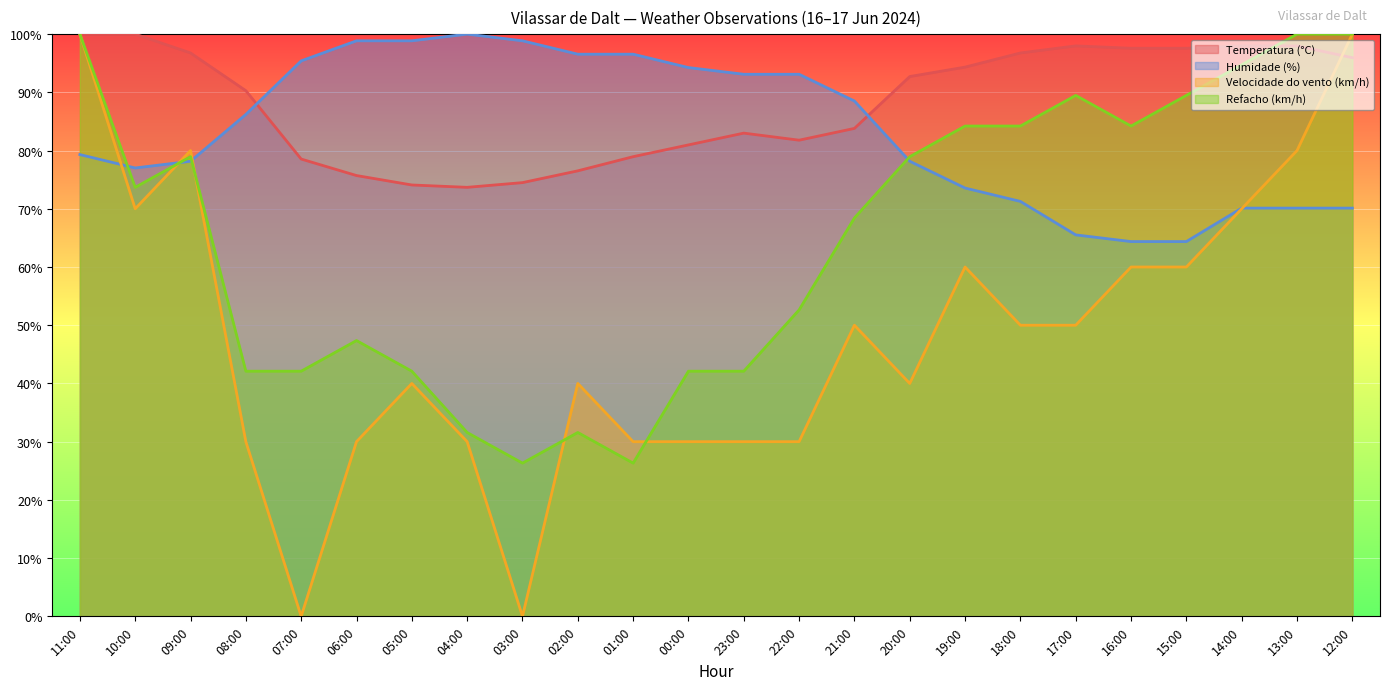

True or false: Velocidade do vento (km/h) and Refacho (km/h) cross at least once.

True